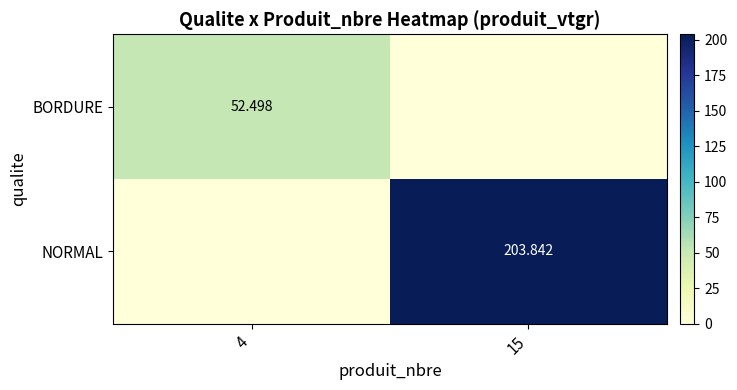

How many data points in BORDURE are less than 52?

1